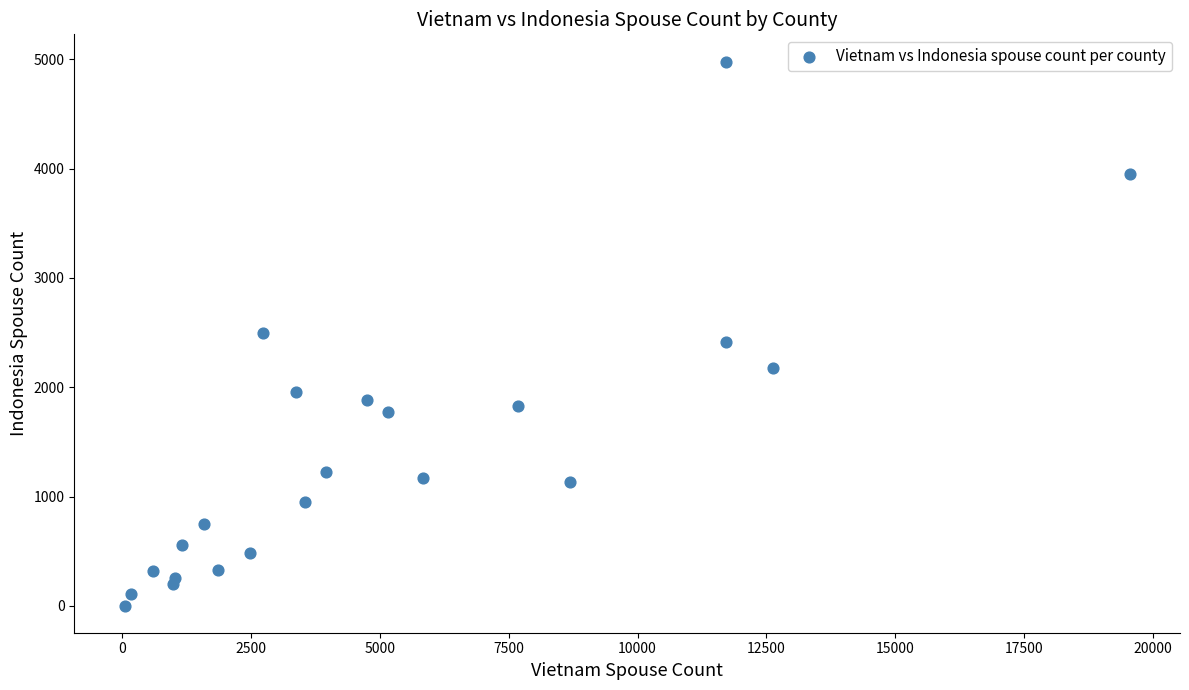

What is the range of Y values (max minus min)?

4975